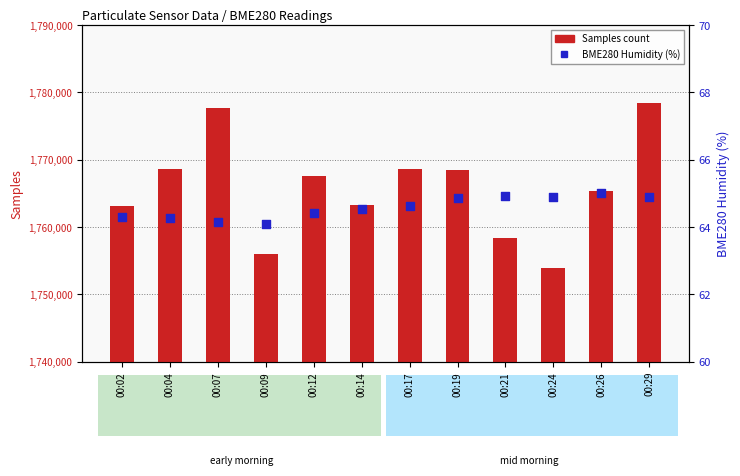

At which category is the sum across all series the highest?

00:29